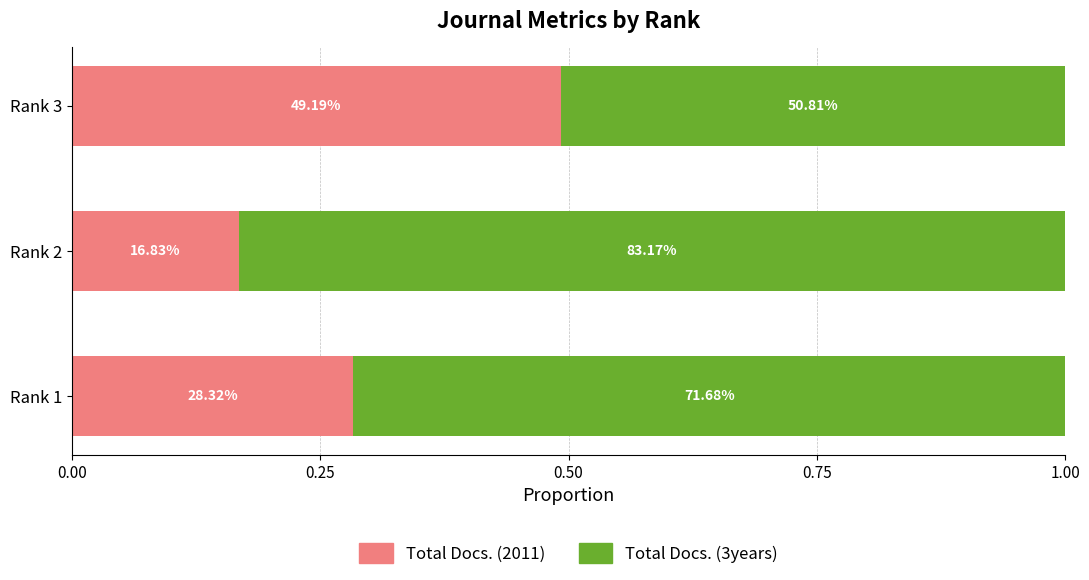

Reading left to right, transcribe all the data shown in this chart.

Total Docs. (2011): 0.3	0.2	0.5
Total Docs. (3years): 0.7	0.8	0.5